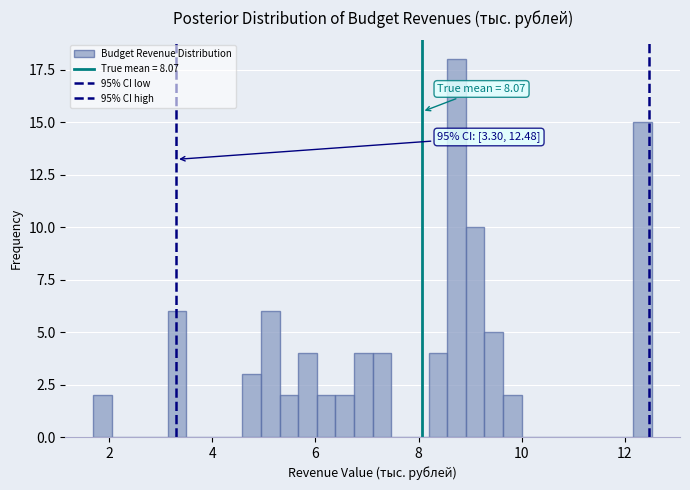

Read against the x-axis, roughly where is the centre of the tallest bar?

8.8